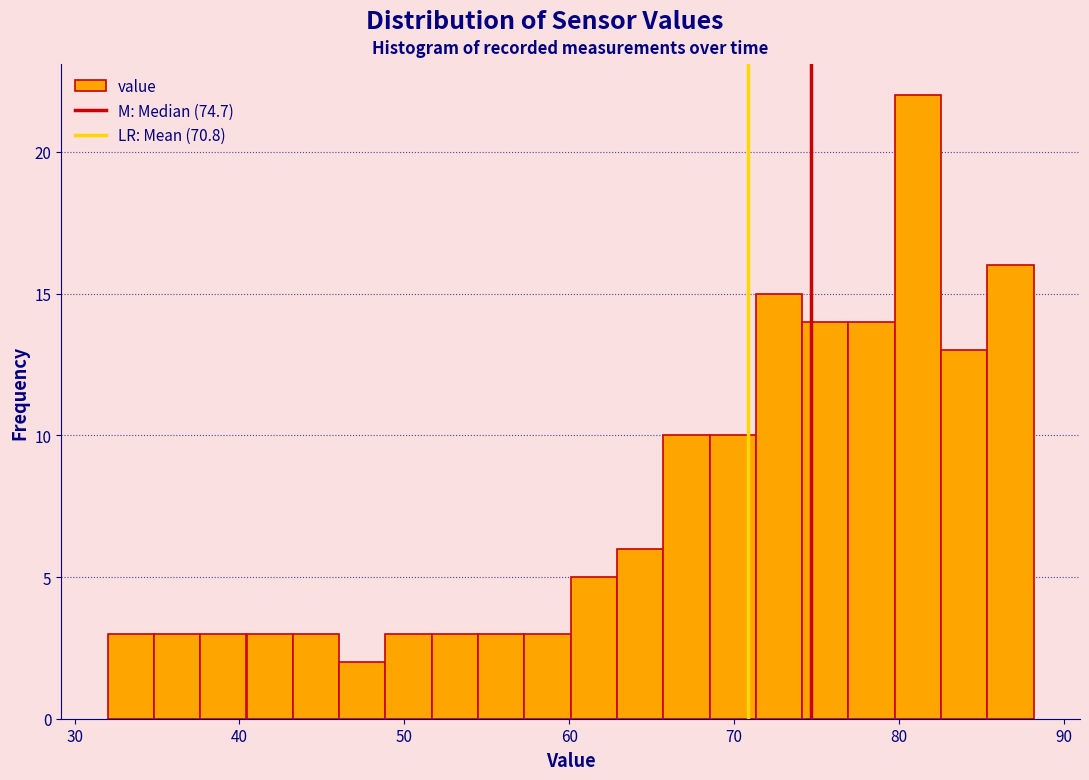

Read against the x-axis, roughly where is the centre of the tallest bar?

81